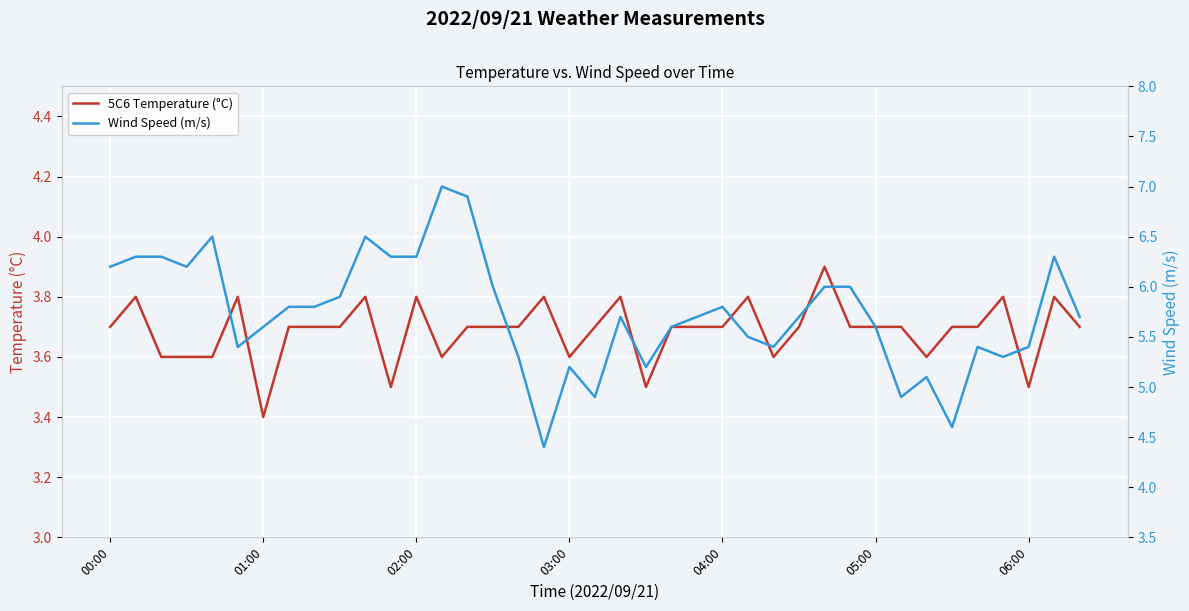

What position from the right is 9?

30